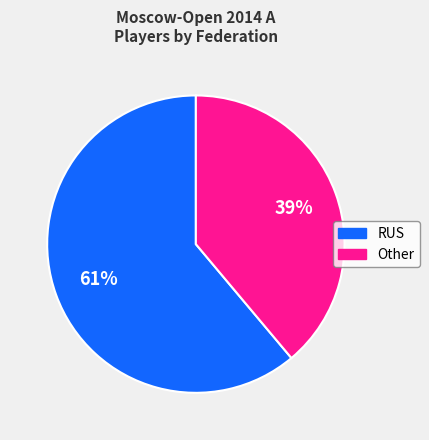

How many segments does this pie chart have?

2